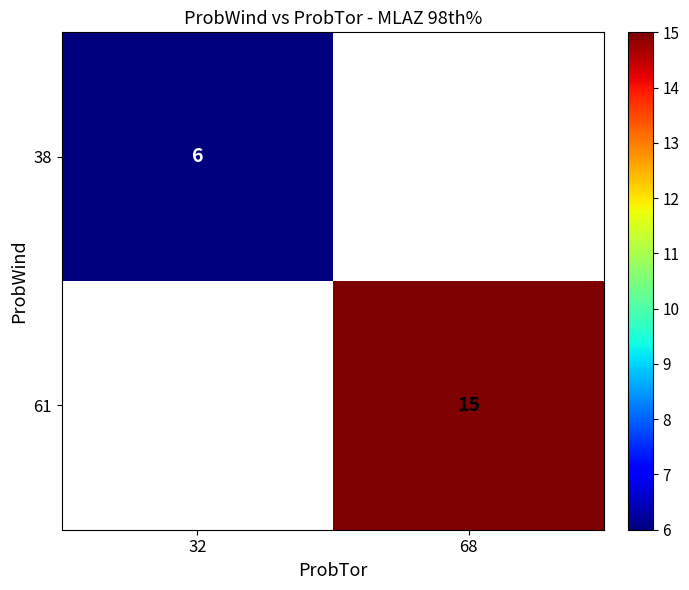

True or false: 61 has a value of 7 at 68.

False